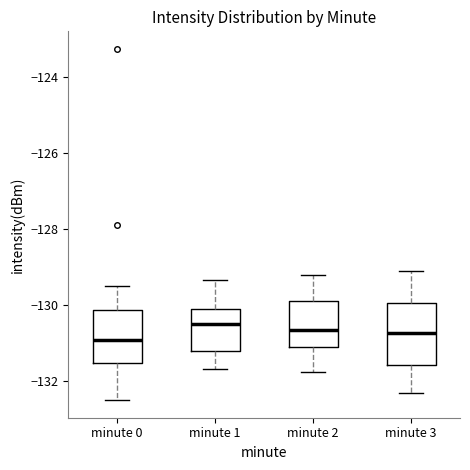

Which box is the tallest, from its lower edge to its upper edge?

minute 3